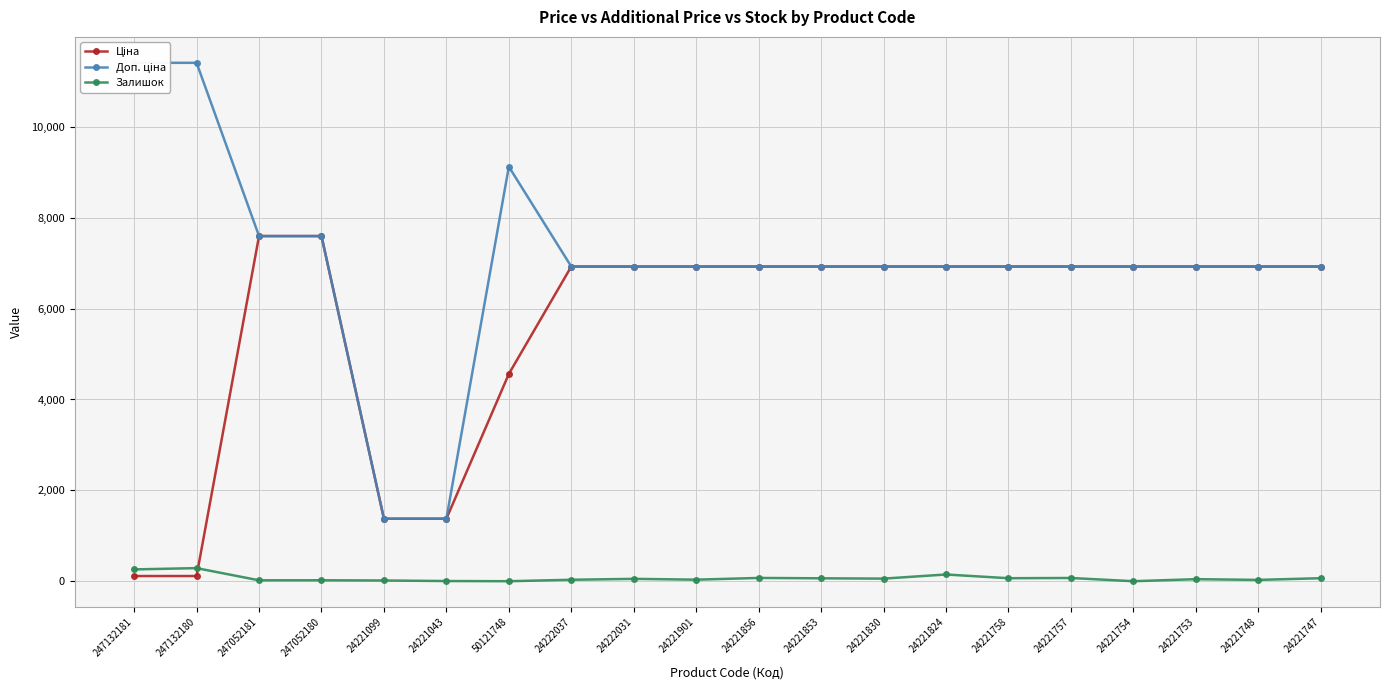

What position from the right is 24221753?

3